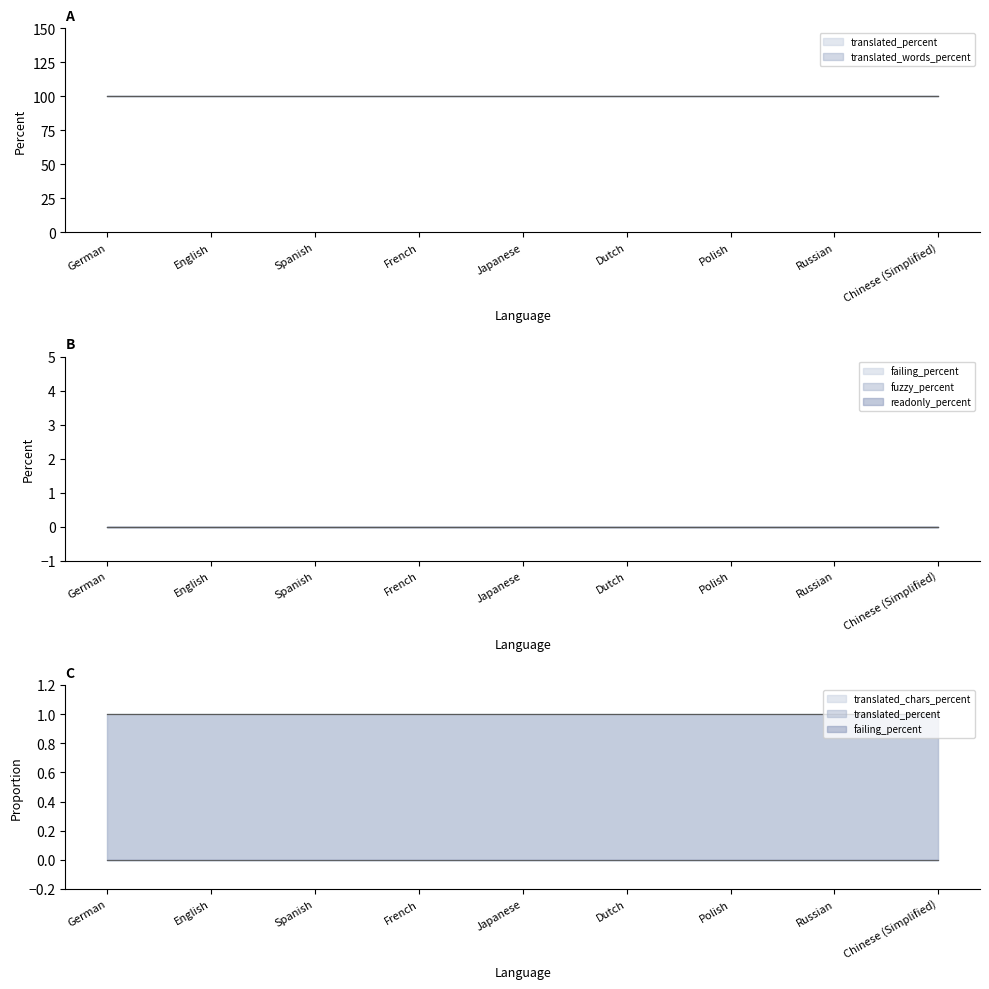

Which has a higher value, Chinese (Simplified) or Japanese?

Chinese (Simplified)